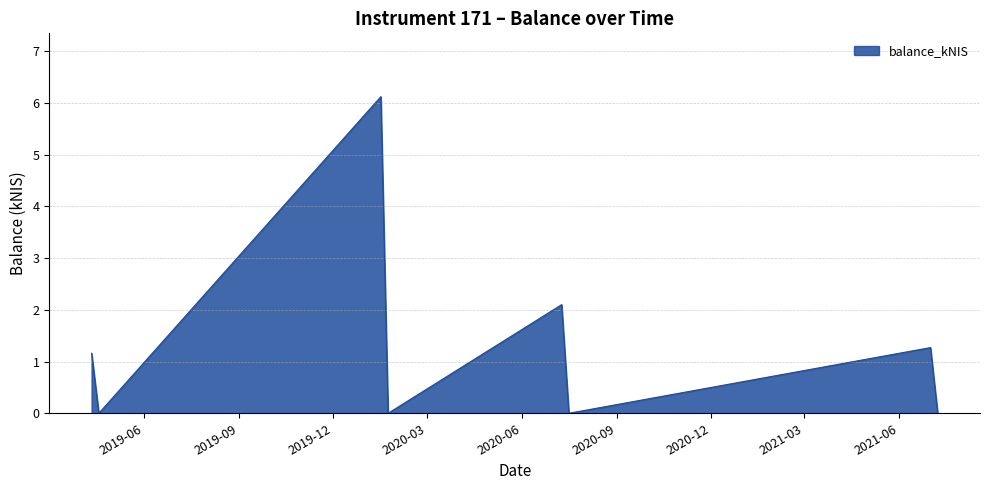

What is the greatest value displayed?

6.1